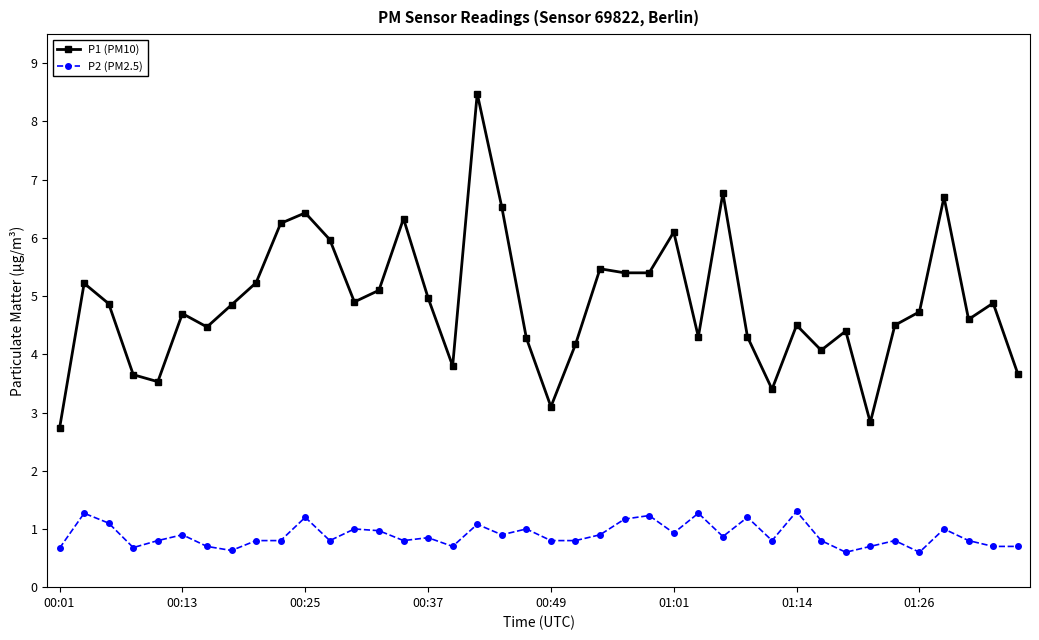

What is the sum of all P2 (PM2.5) values?

35.6